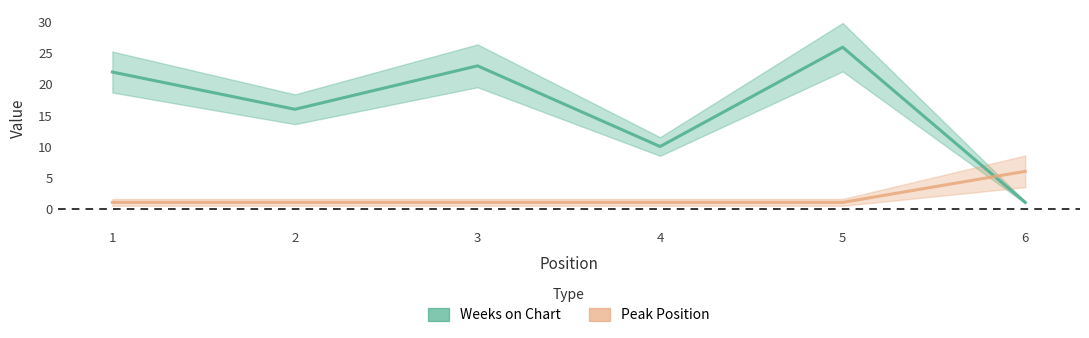

Where is the first local maximum for Weeks on Chart?

3